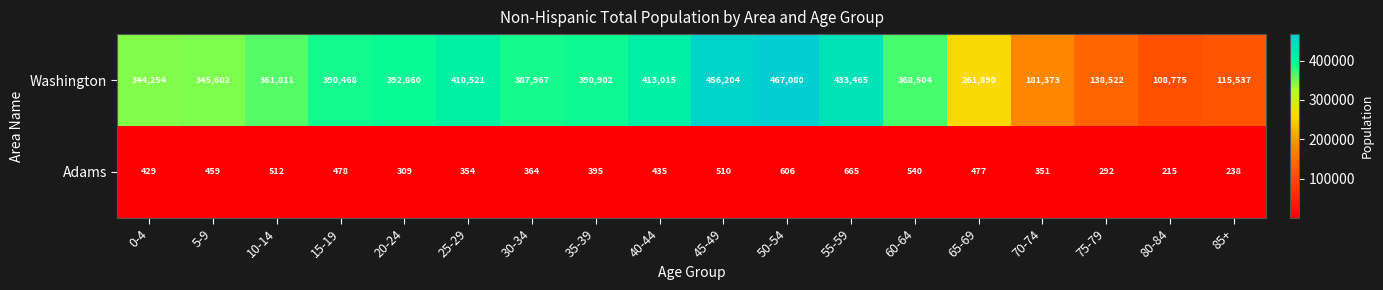

What is the difference between the Washington values at 30-34 and 10-14?

26156